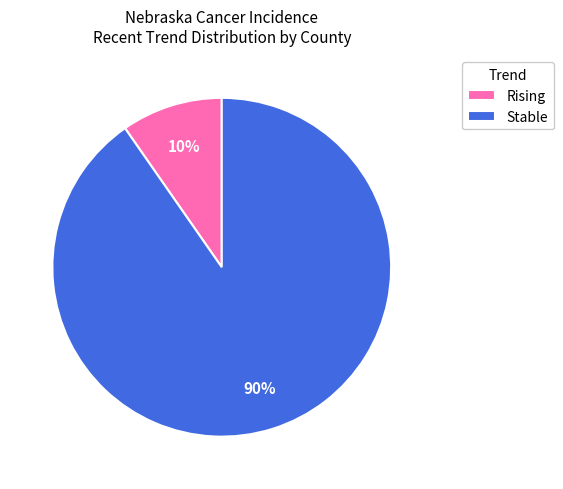

Is there any slice that represents more than half of the pie?

Yes